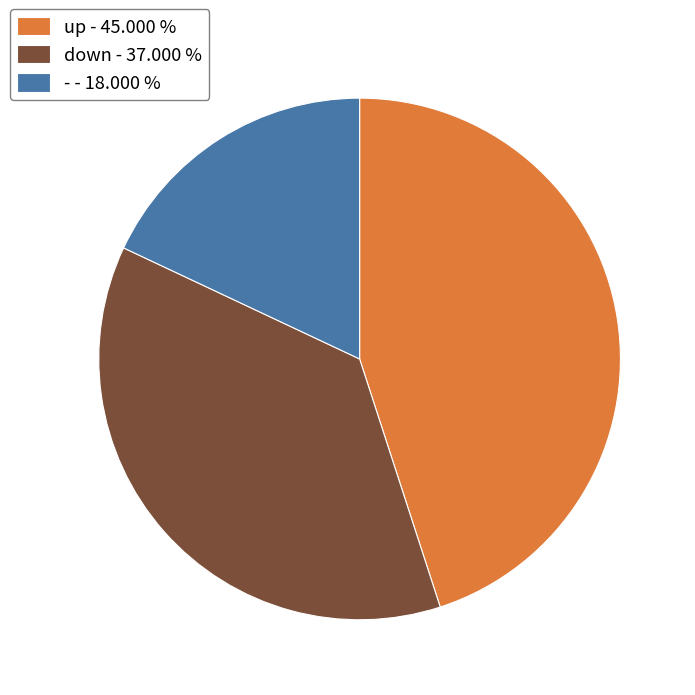

Count the number of slices in the pie.

3